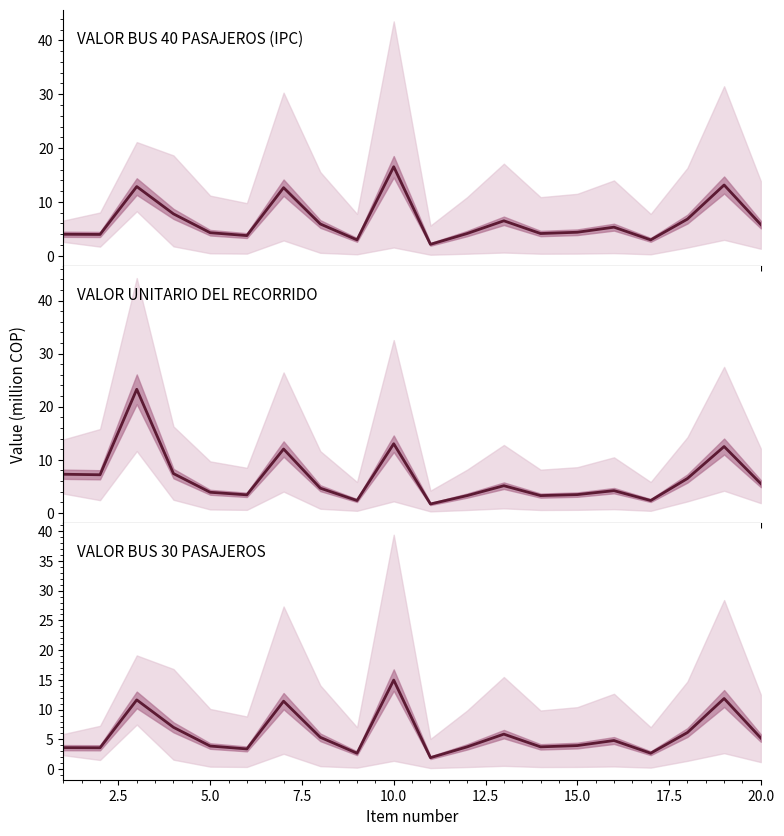

Does the chart display data point markers on the line(s)?

No